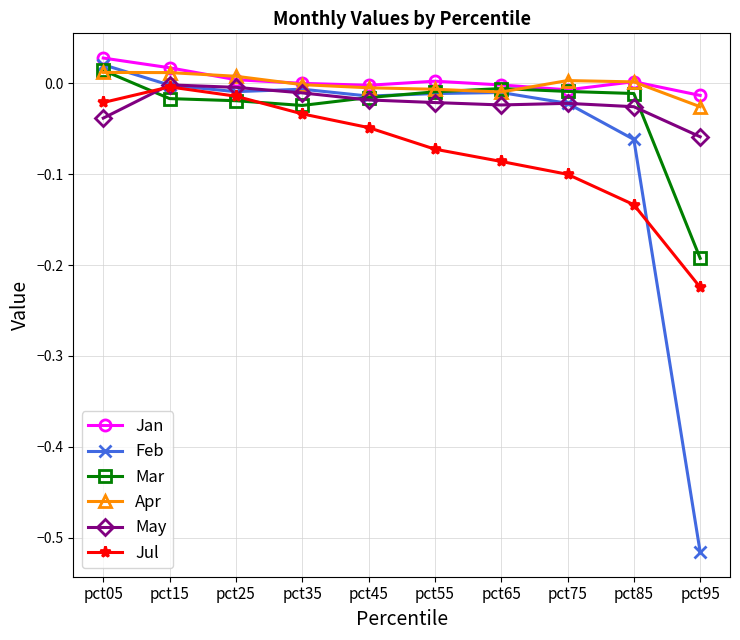

Which category has the highest value in the Mar series?

pct05